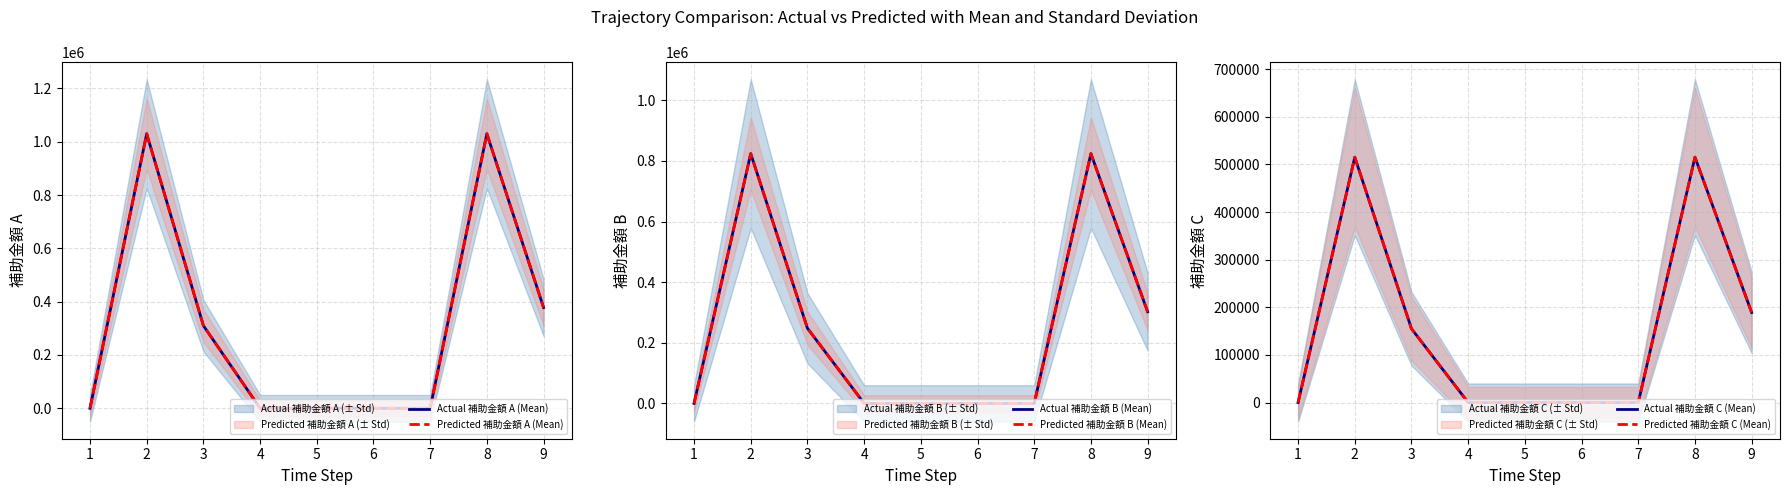

List the labels in order of Predicted 補助金額 B (Mean) value, largest first.

2, 8, 9, 3, 1, 4, 5, 6, 7